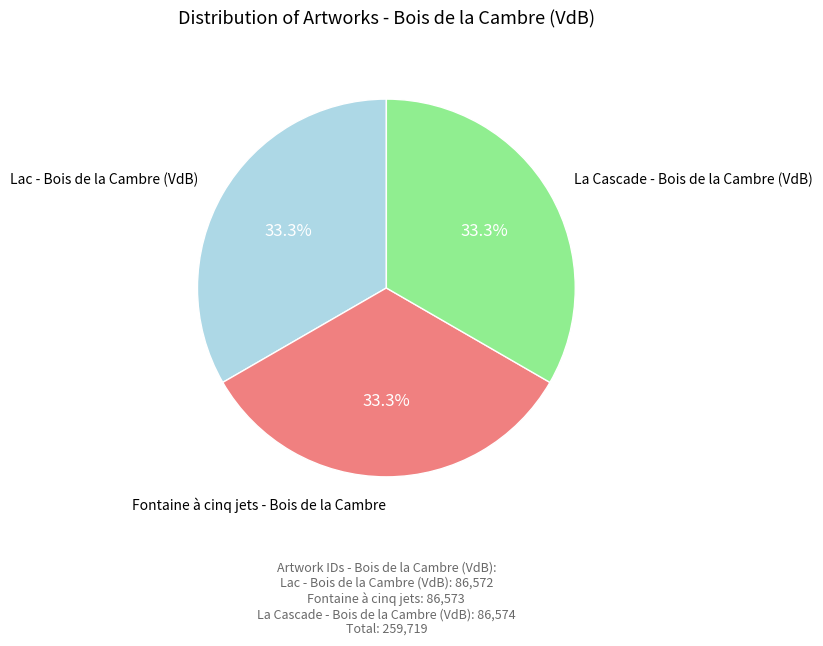

Combined, do La Cascade - Bois de la Cambre (VdB) and Fontaine à cinq jets - Bois de la Cambre account for over 50%?

Yes